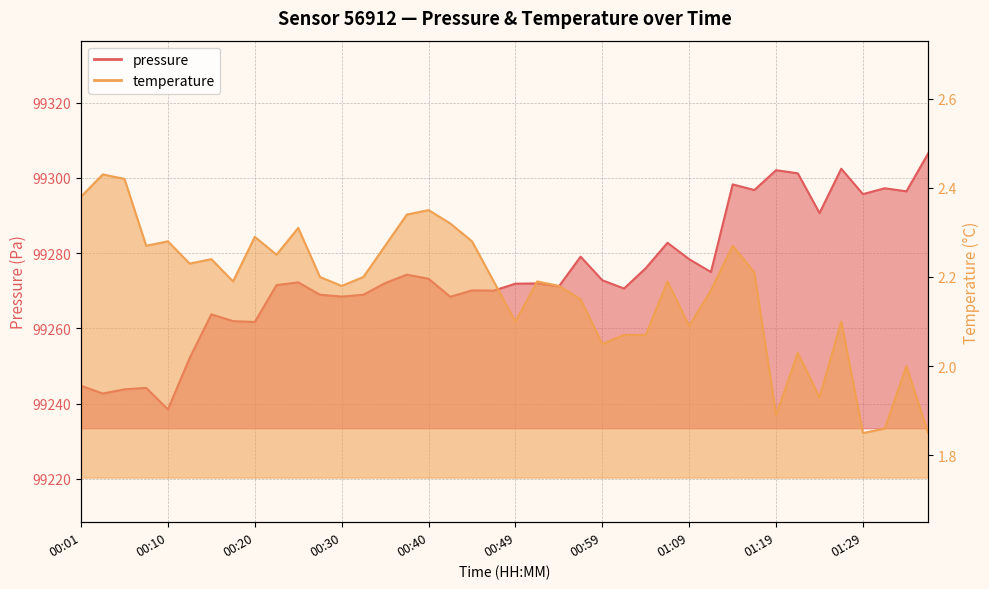

True or false: pressure has a value of 99276.0 at 01:04.

True